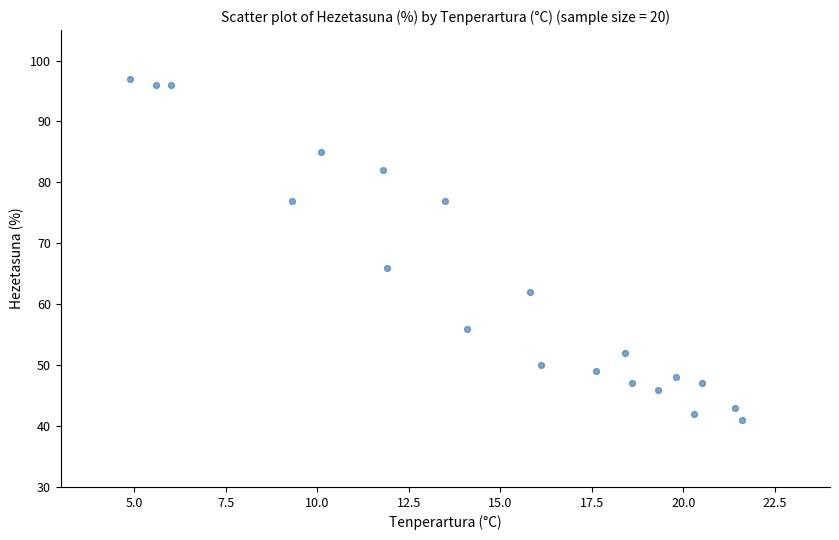

What is the range of Y values (max minus min)?

56